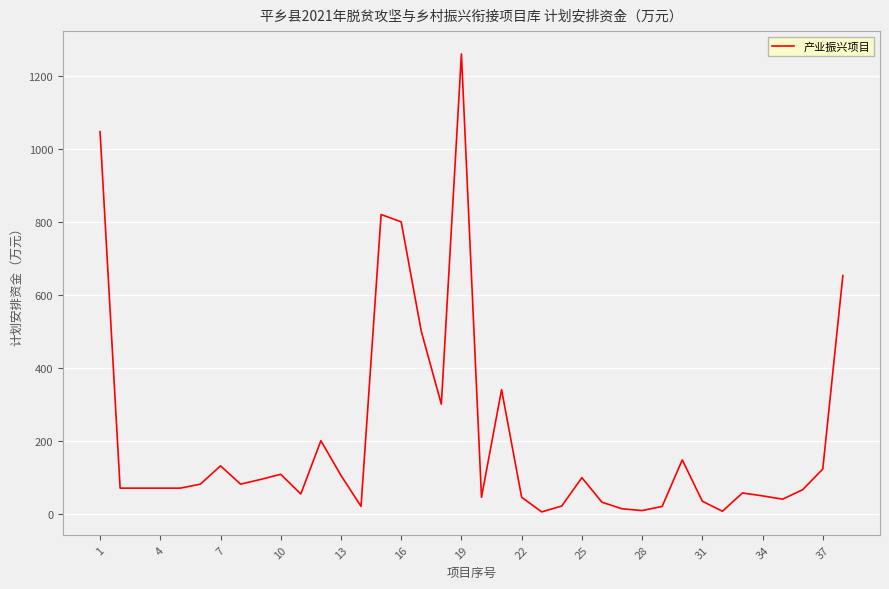

What is the greatest value displayed?

1260.0